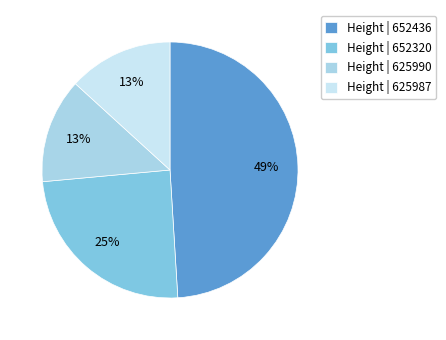

To the nearest percent, what is the difference between the largest and smallest slice percentages?

36%